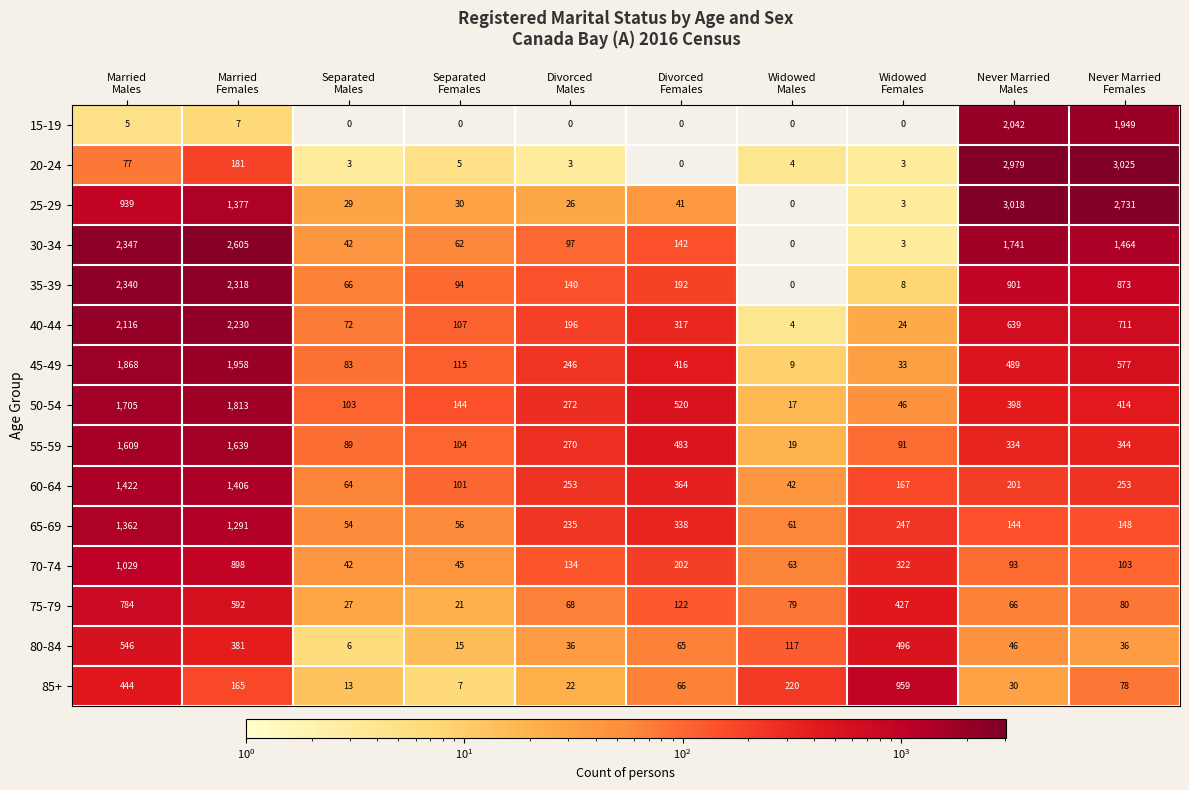

List the series in order of their peak value, highest first.

20-24, 25-29, 30-34, 35-39, 40-44, 15-19, 45-49, 50-54, 55-59, 60-64, 65-69, 70-74, 85+, 75-79, 80-84